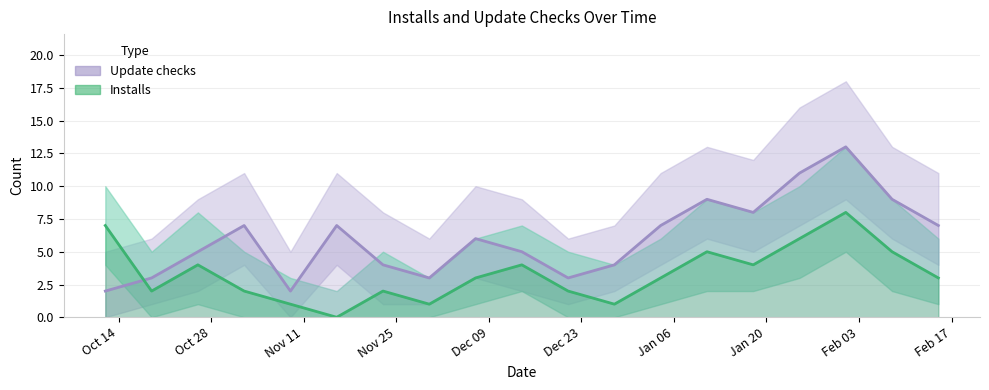

At which category does Installs reach its first local valley?

2019-10-19